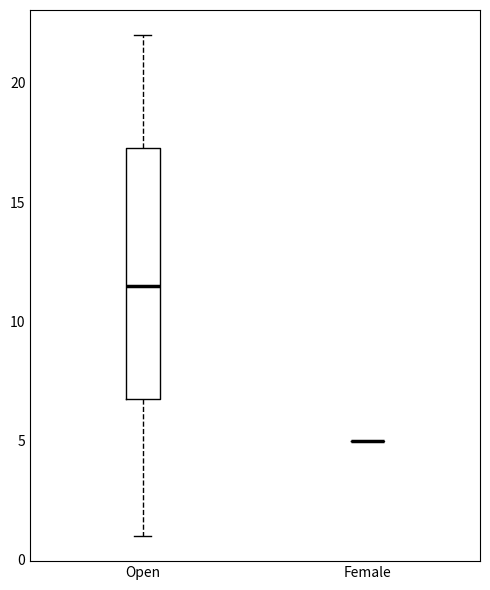

Reading left to right, read every box against the y-axis: the position of its median line, the range the box covers, and the ends of its whiskers. The values are not printed on the chart, so give them approximately, as read against the axis.

Open: median 11.5, box 7.0 to 17.5, whiskers 1.0 to 22.0
Female: box collapsed to a line at 5.0, whiskers 5.0 to 5.0